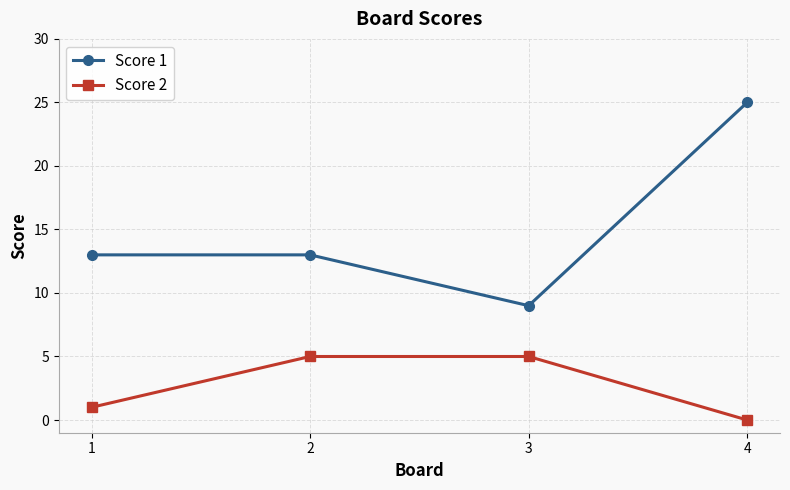

What is the average value of the Score 1 series?

15